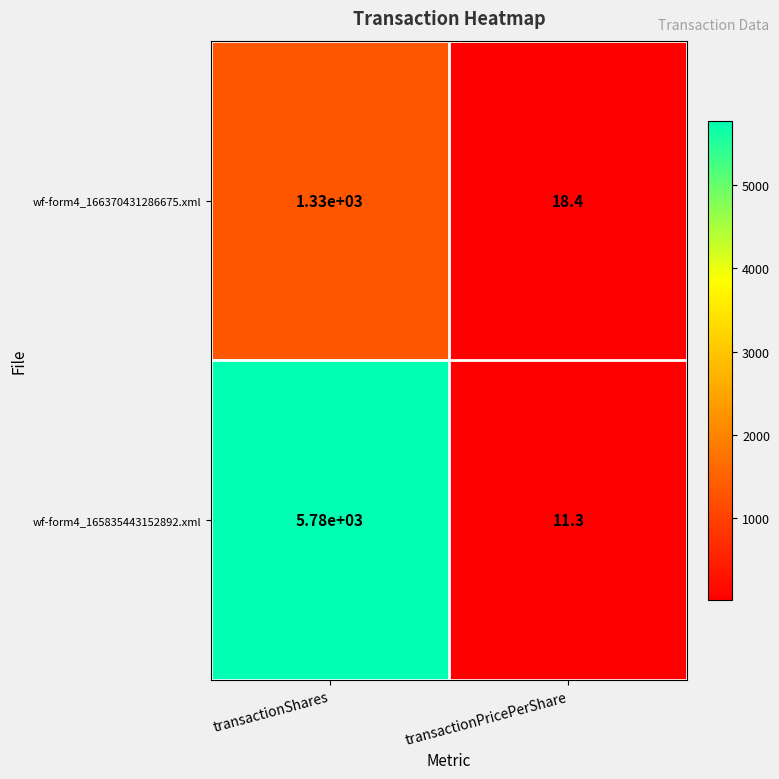

Reading left to right, list all the values displayed in this chart.

wf-form4_166370431286675.xml: 1330.0	18.4
wf-form4_165835443152892.xml: 5780.0	11.3